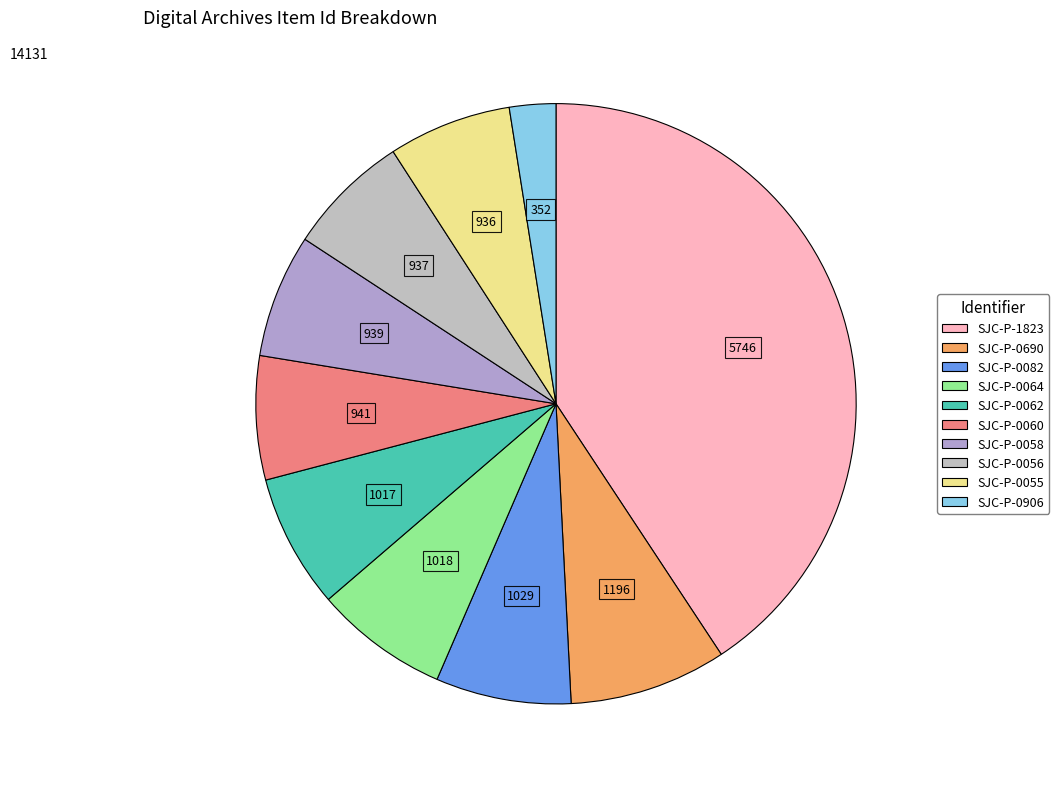

Is there a majority slice in this chart?

No